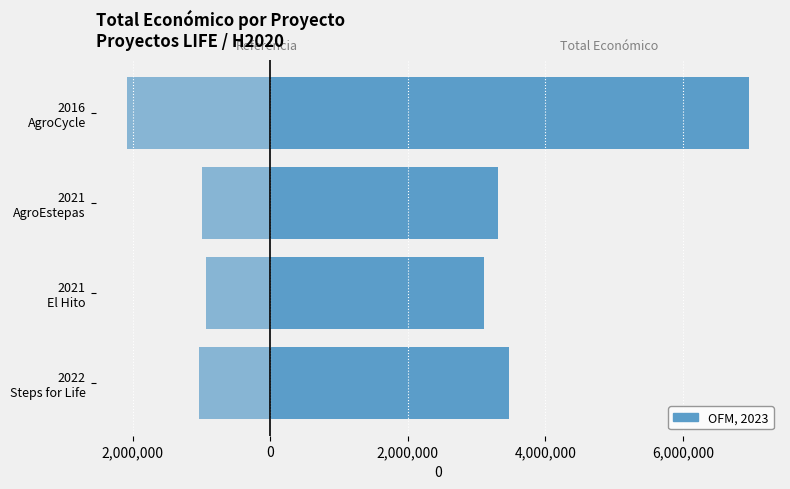

What is the value of the Referencia (30%) bar at the 3rd from the left?

-994785.3